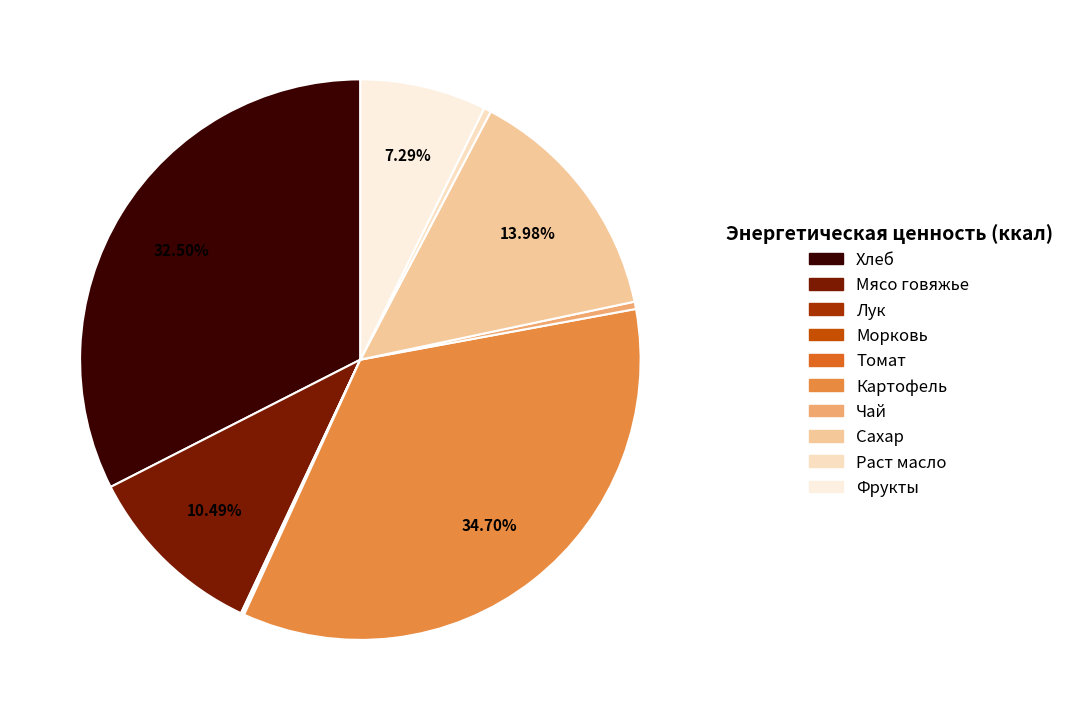

Which slice is the largest?

Картофель